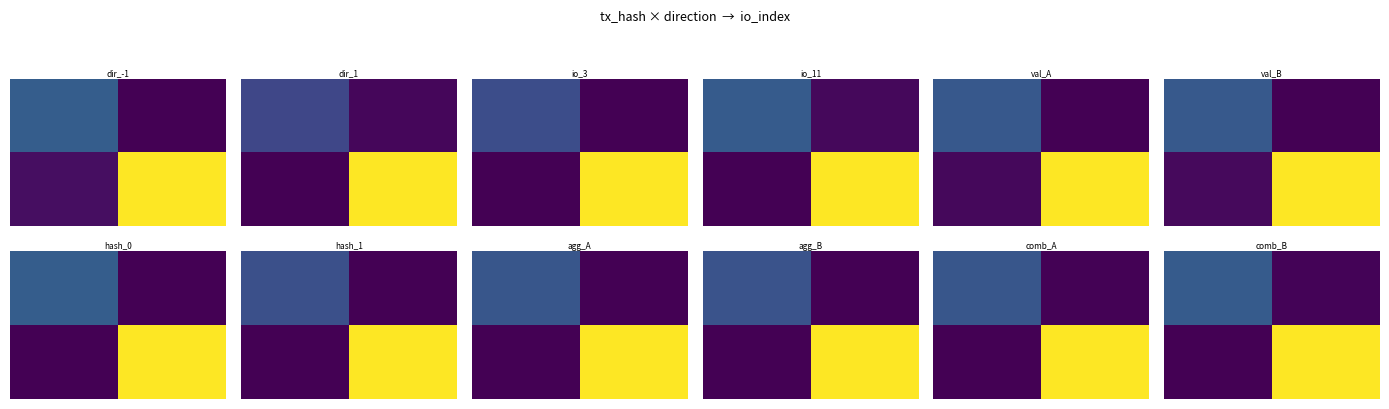

At which category is the sum across all series the highest?

1